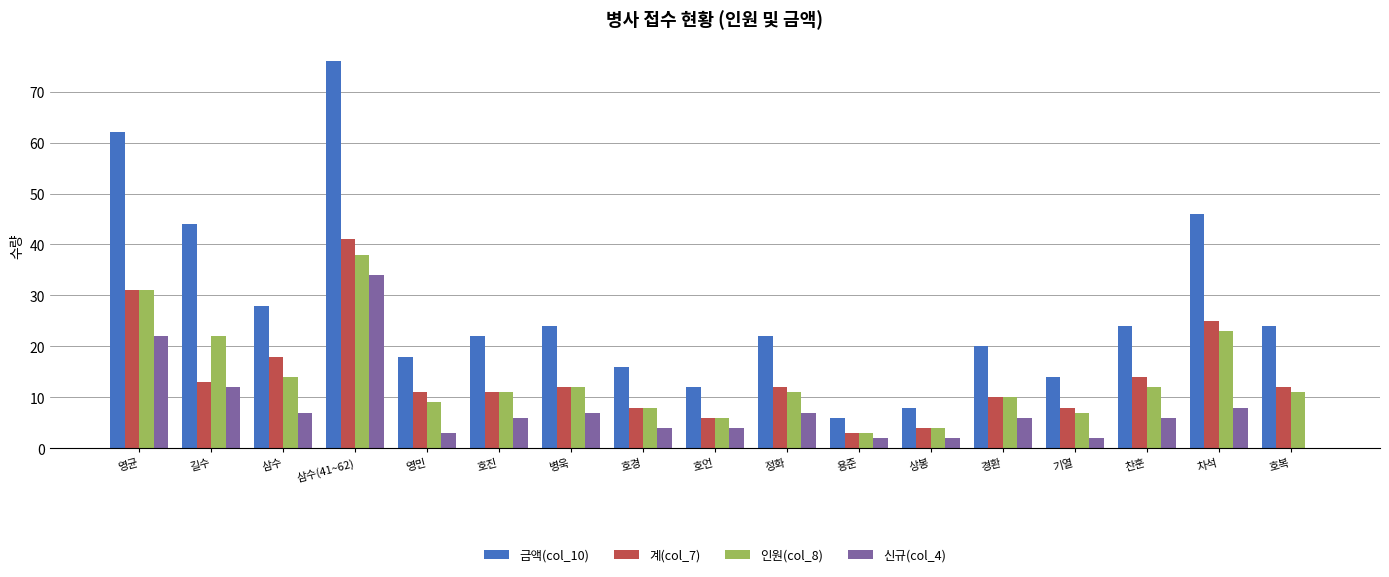

Which label corresponds to the largest value in the chart?

삼수(41~62)